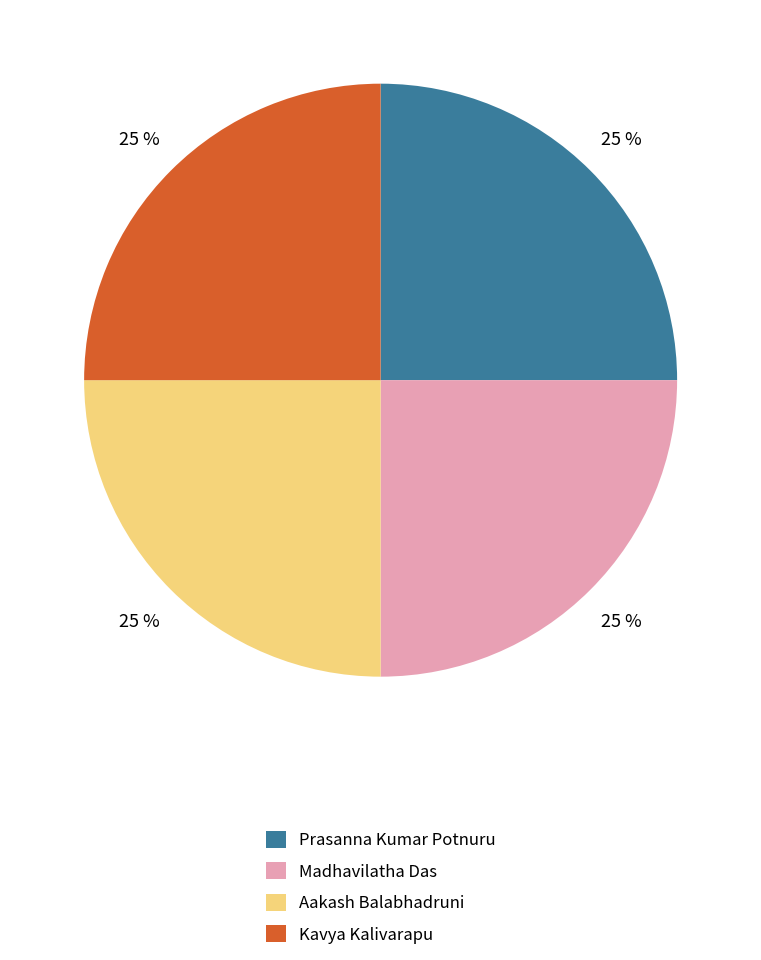

What percentage is the Aakash Balabhadruni slice, to the nearest percent?

25%